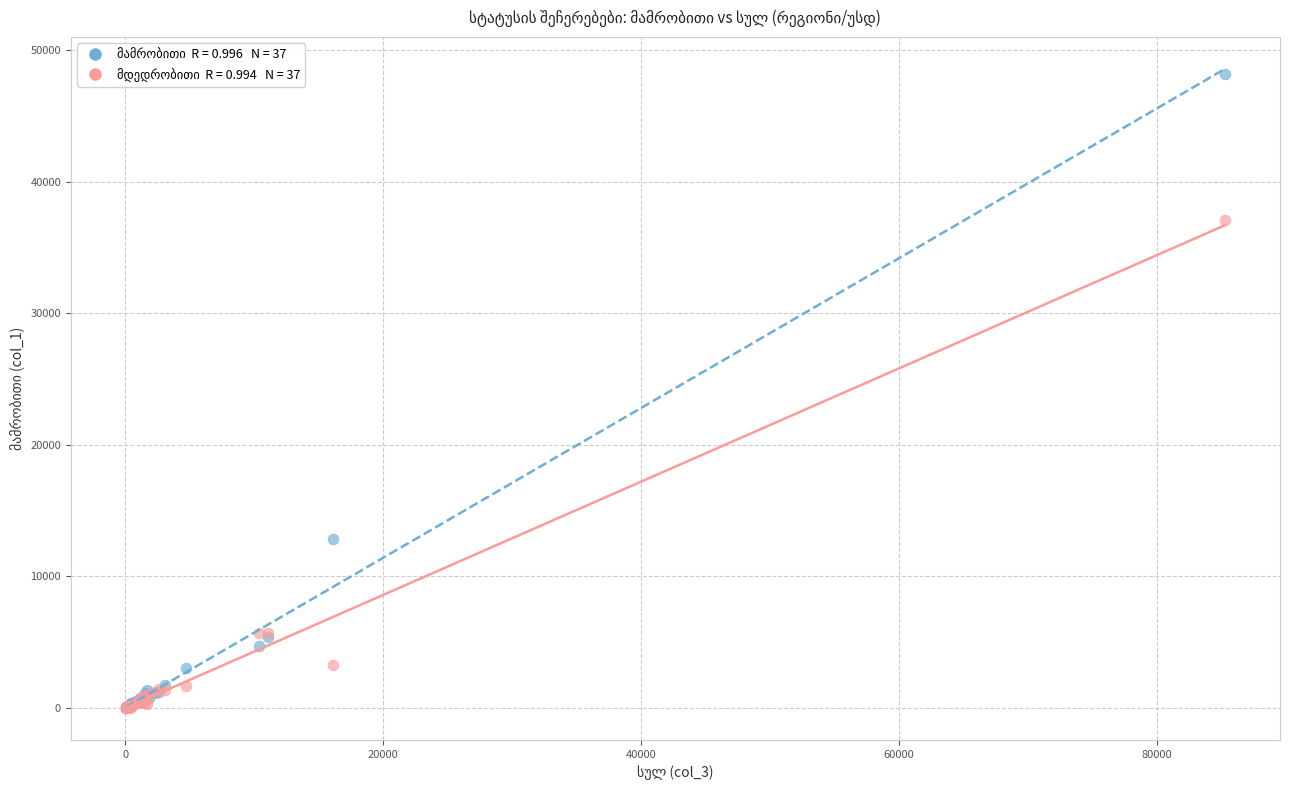

Across all series, what Y value is closest to 24082?

12861